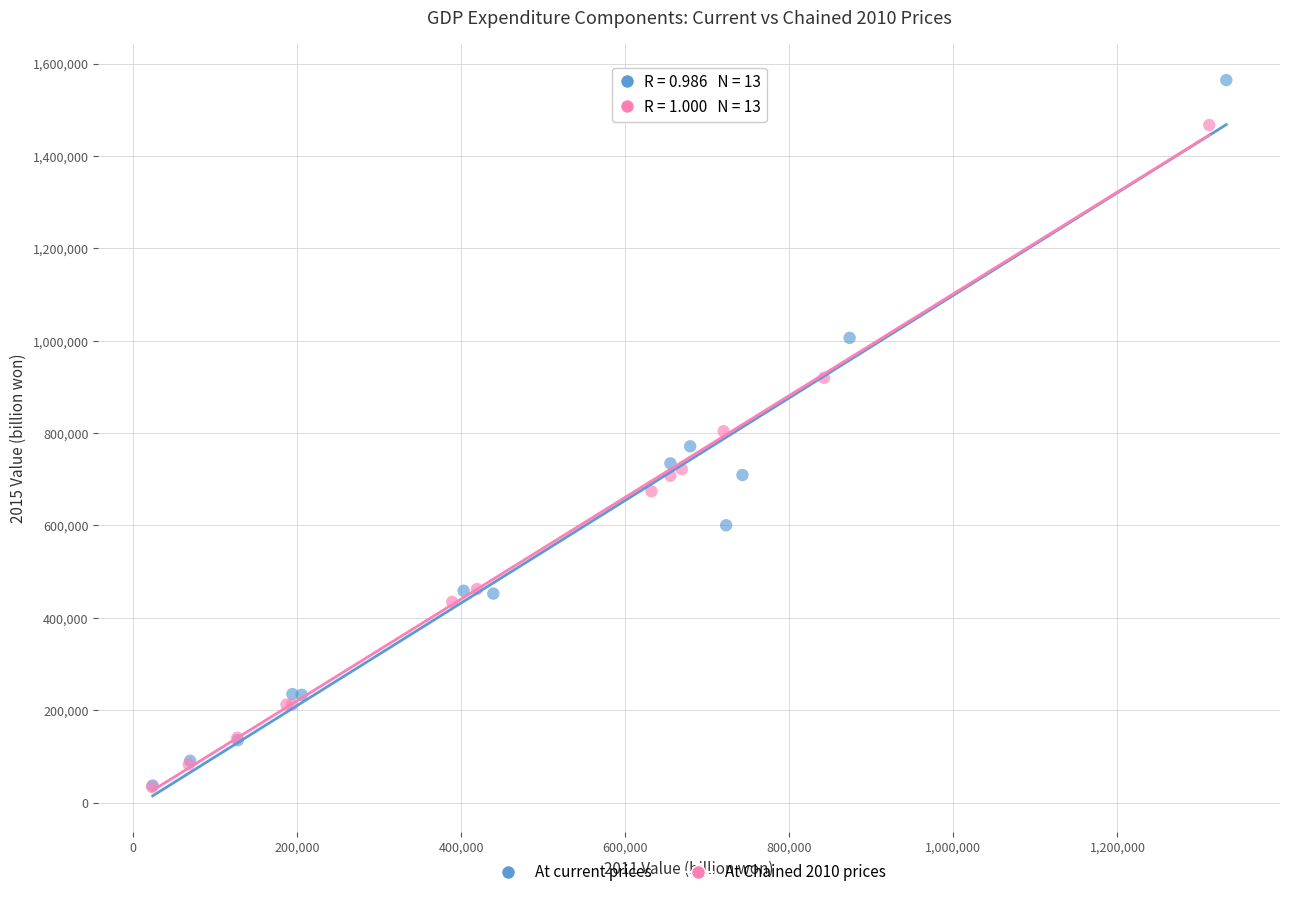

Which series has the widest spread of Y values?

At current prices